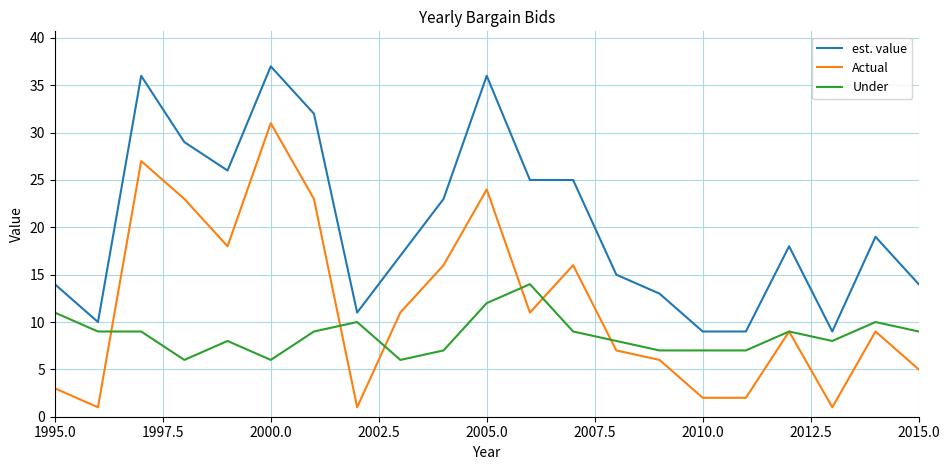

True or false: Actual and Under intersect in this chart.

True